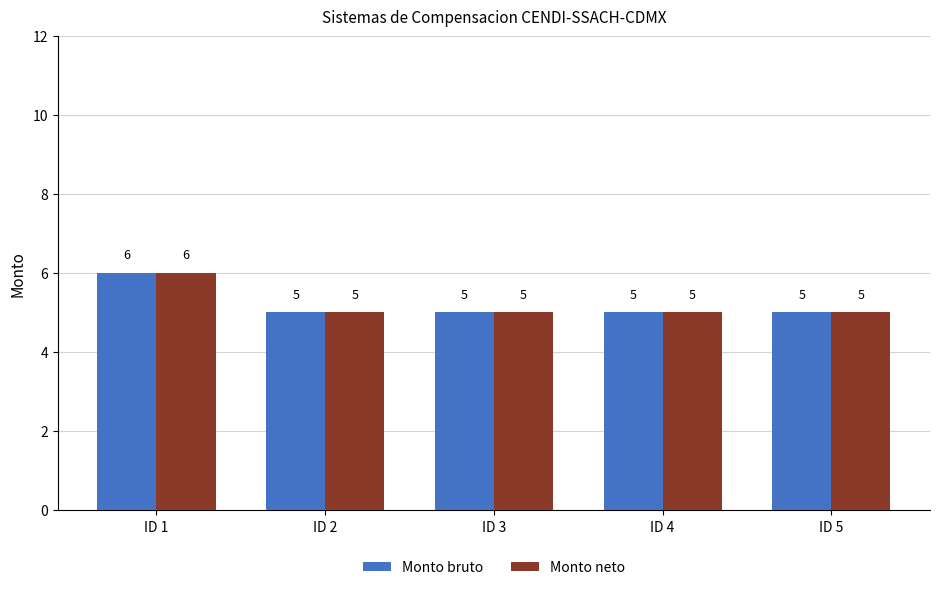

Count the Monto neto values in the range 5 to 6.

5